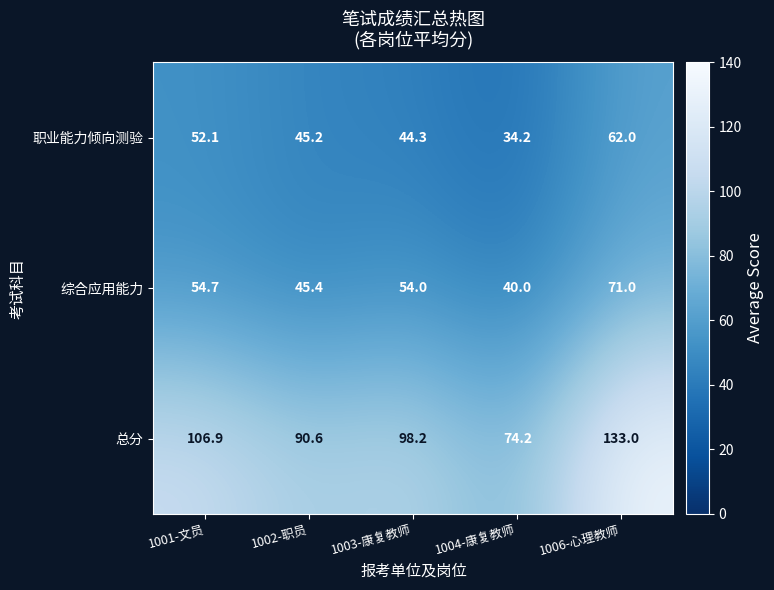

Which series has the largest range (max minus min)?

总分